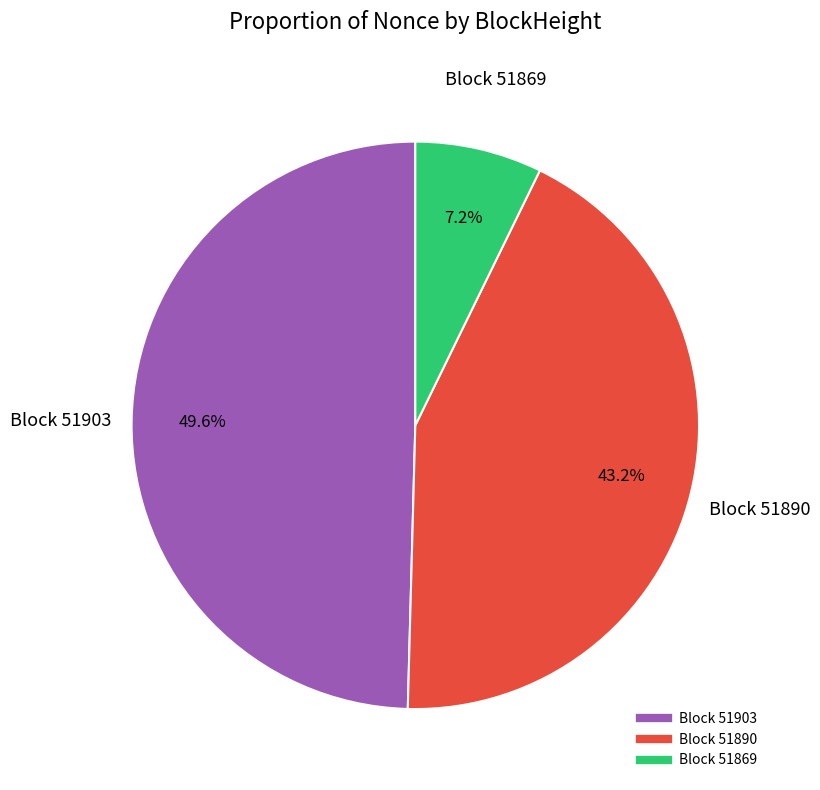

Is there any slice that represents more than half of the pie?

No